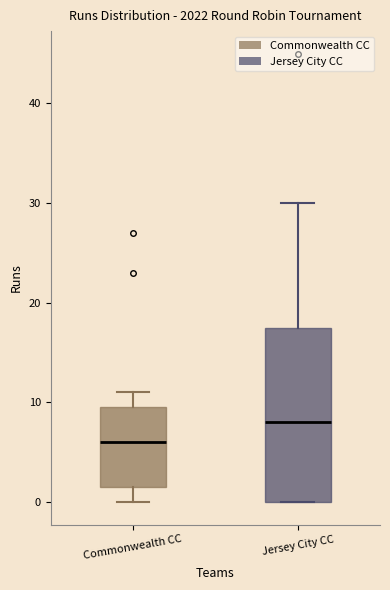

Where does the upper whisker of the box for Commonwealth CC end on the y-axis? The values are not printed on the chart, so give them approximately, as read against the axis.

11